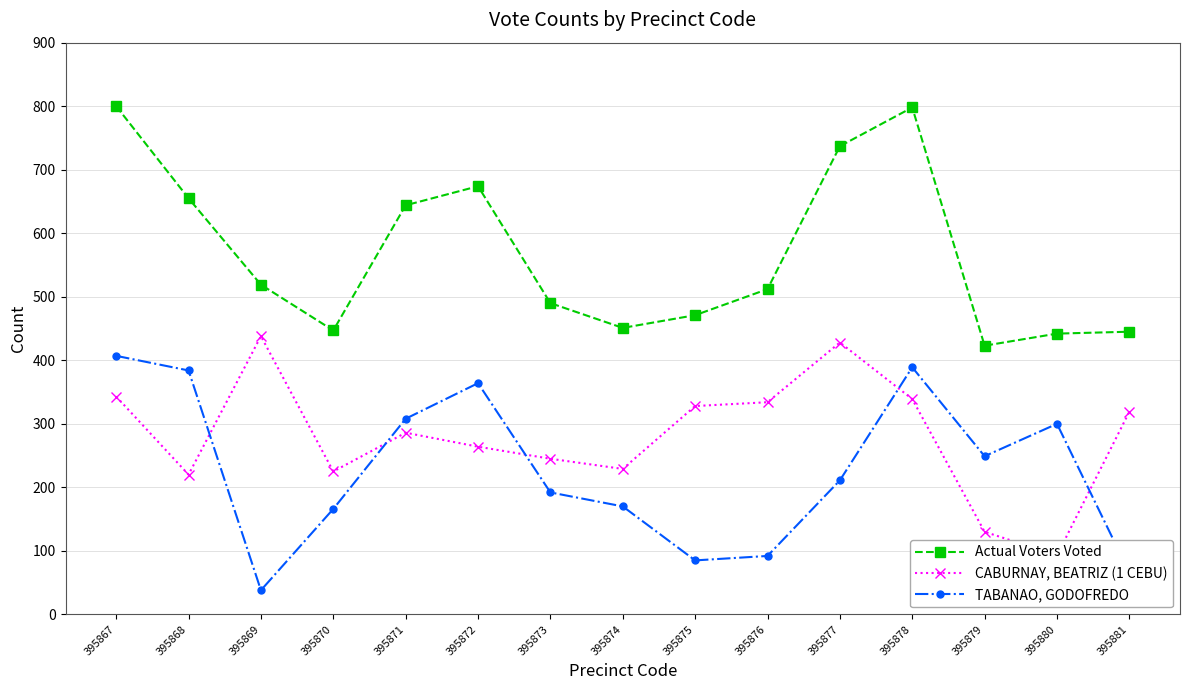

Reading left to right, extract all data points from this chart.

Actual Voters Voted: 395867=800	395868=655	395869=519	395870=447	395871=644	395872=674	395873=490	395874=451	395875=471	395876=512	395877=737	395878=798	395879=423	395880=442	395881=445
CABURNAY, BEATRIZ (1 CEBU): 395867=343	395868=220	395869=438	395870=225	395871=286	395872=264	395873=245	395874=229	395875=328	395876=334	395877=428	395878=339	395879=130	395880=93	395881=319
TABANAO, GODOFREDO: 395867=407	395868=384	395869=38	395870=166	395871=308	395872=364	395873=192	395874=170	395875=85	395876=92	395877=211	395878=389	395879=249	395880=300	395881=66